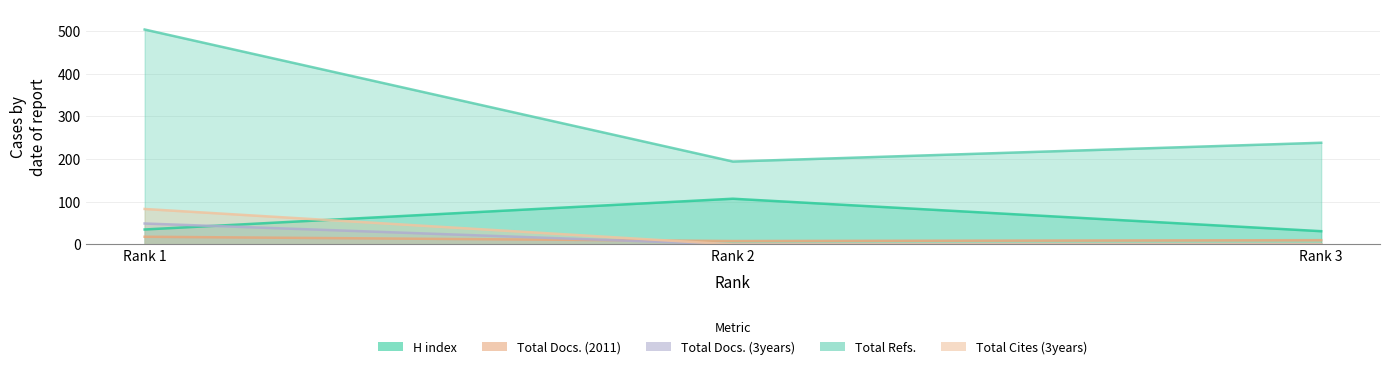

At which category does the chart reach its peak across all series?

Rank 1